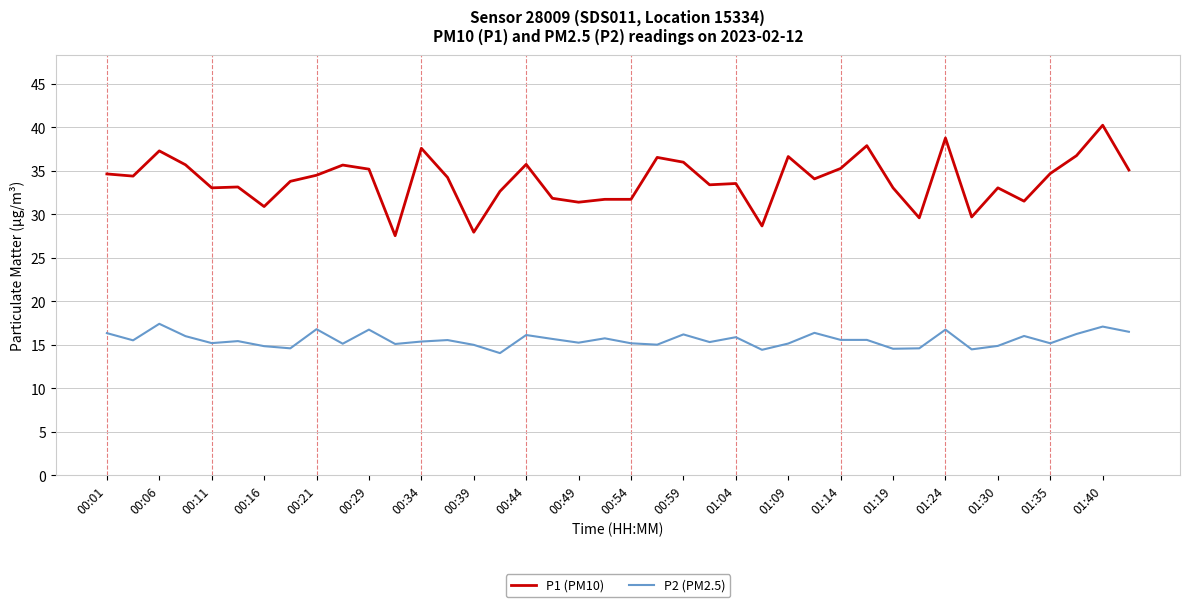

List the series in order of their overall mean, lowest first.

P2 (PM2.5), P1 (PM10)